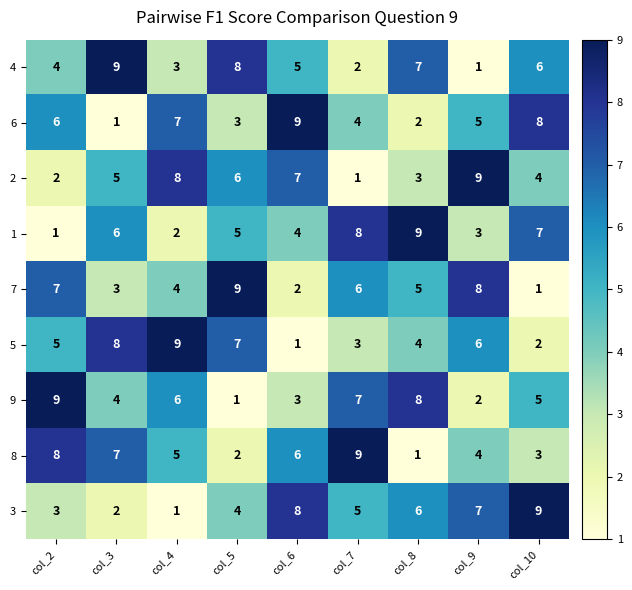

The value of 2 at col_6 is 4. True or false?

False